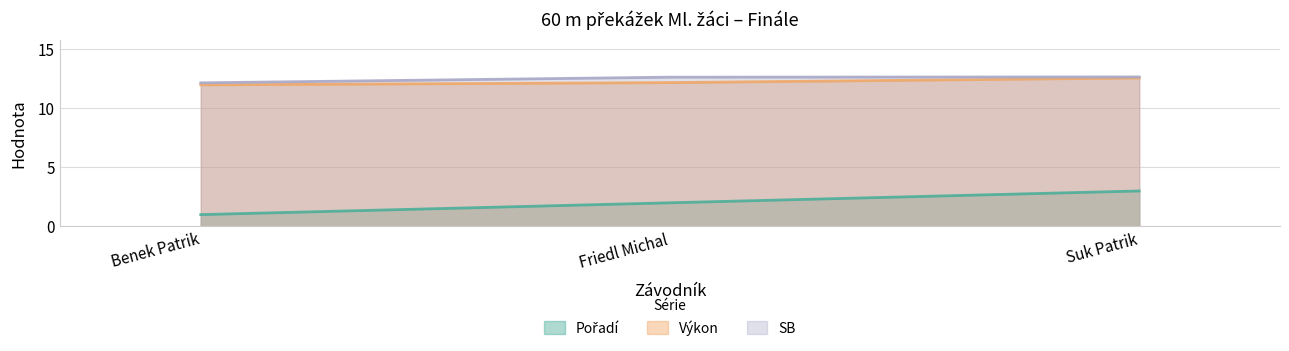

How many data points does each series have?

3